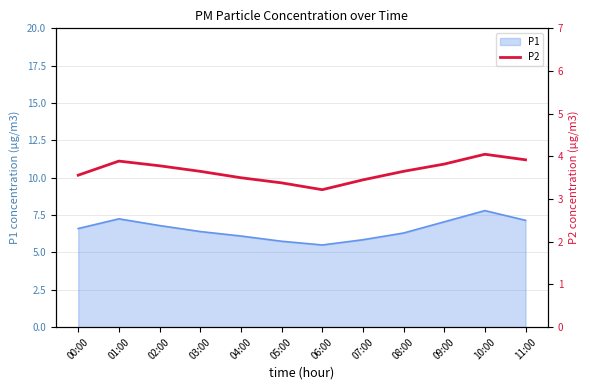

The P1 series shows 11.3 at 11:00. True or false?

False